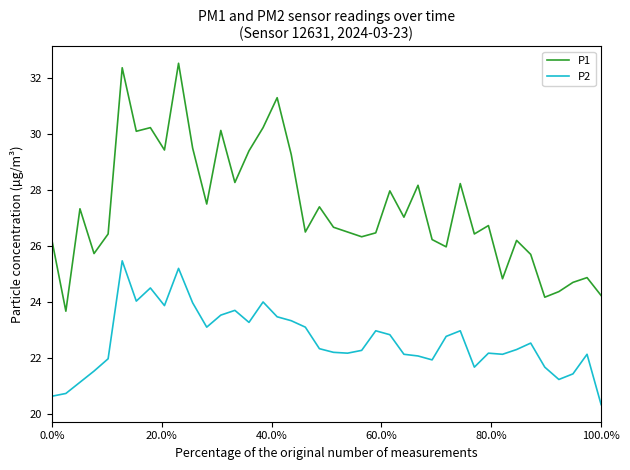

Which series has the largest total across all categories?

P1